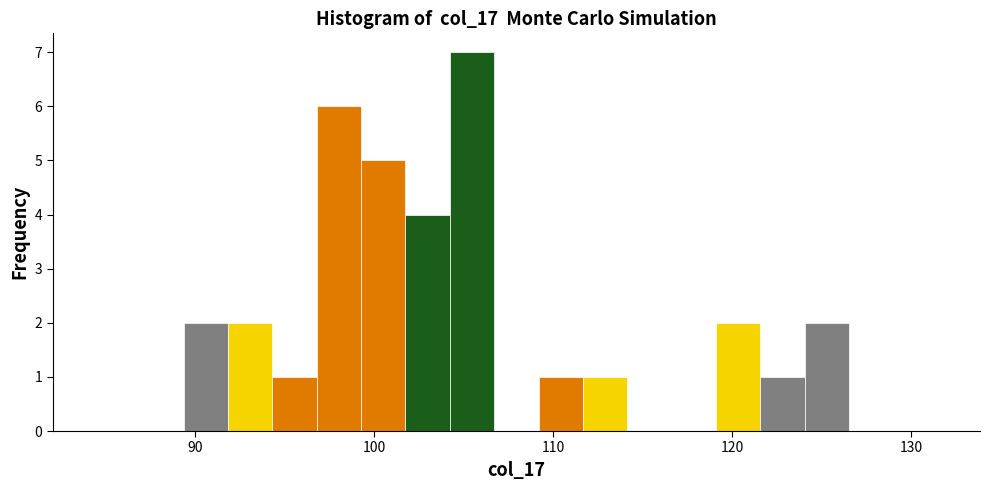

Around what value on the x-axis is the tallest bar? Give the approximate position of its centre, as read against the axis.

105